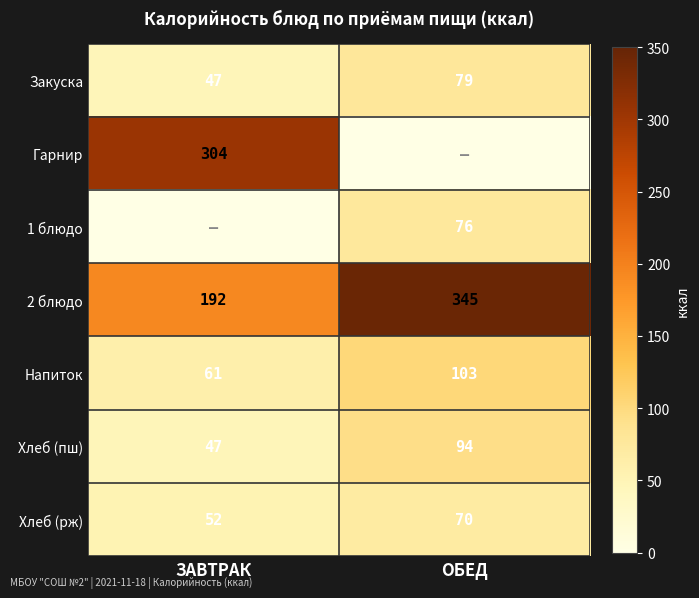

How many data points in Хлеб (пш) are less than 94?

1